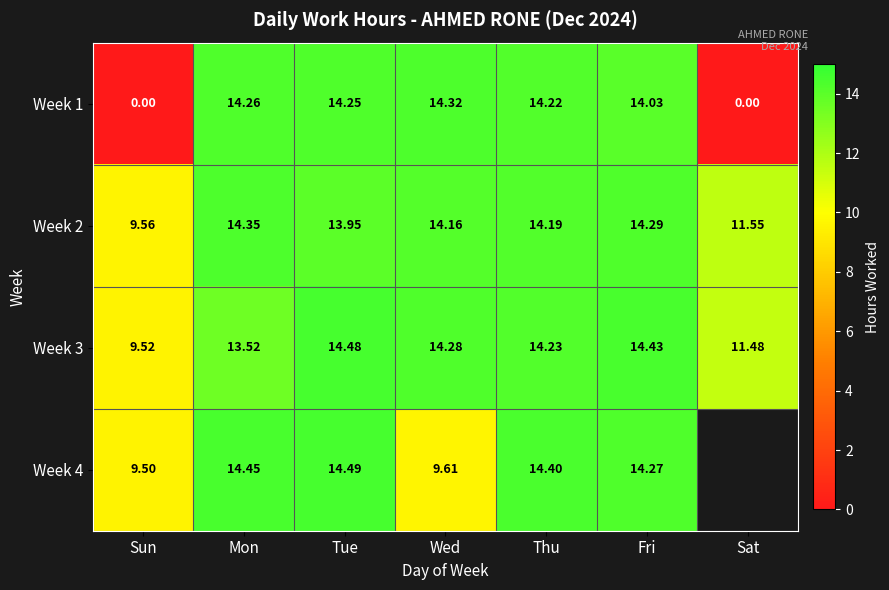

At which label does Week 2 first exceed 14?

Mon